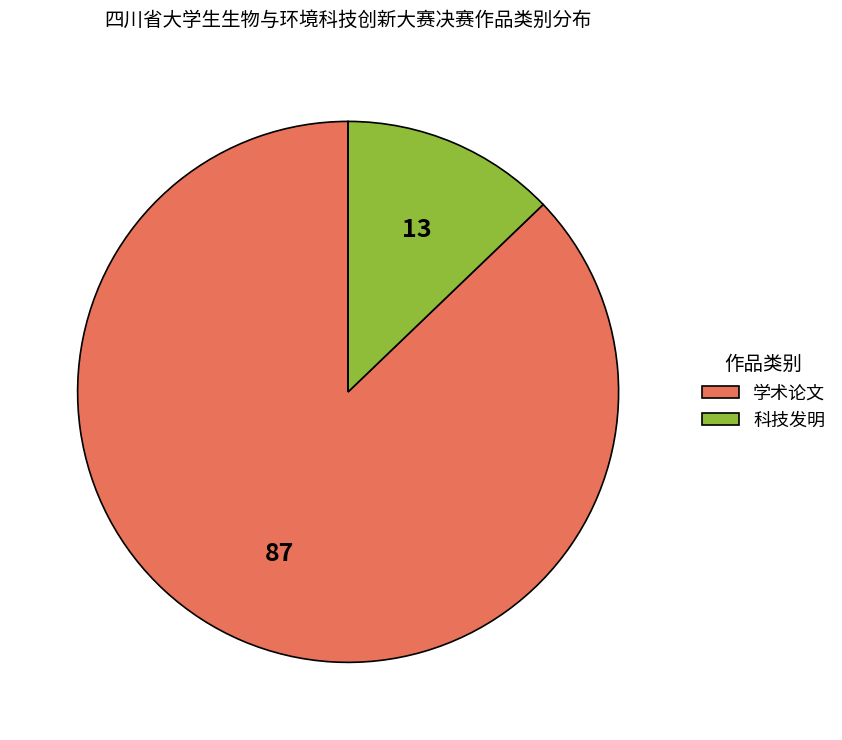

Which has a higher value, 学术论文 or 科技发明?

学术论文